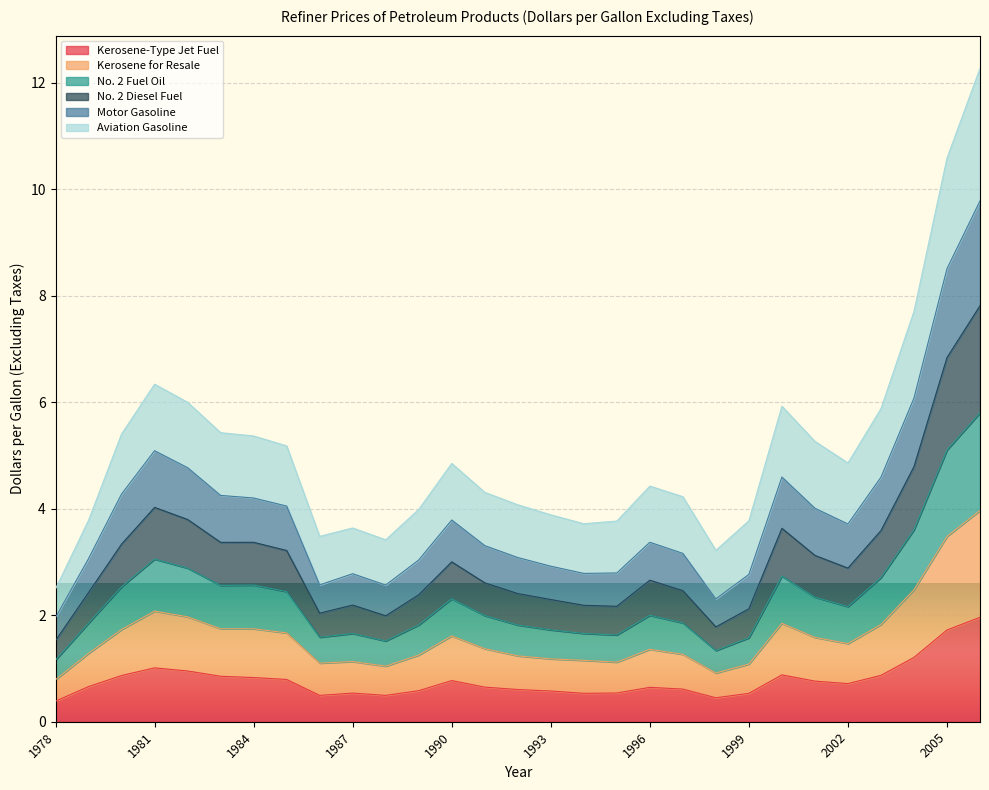

What is the approximate value of Kerosene-Type Jet Fuel at 1990?

0.8